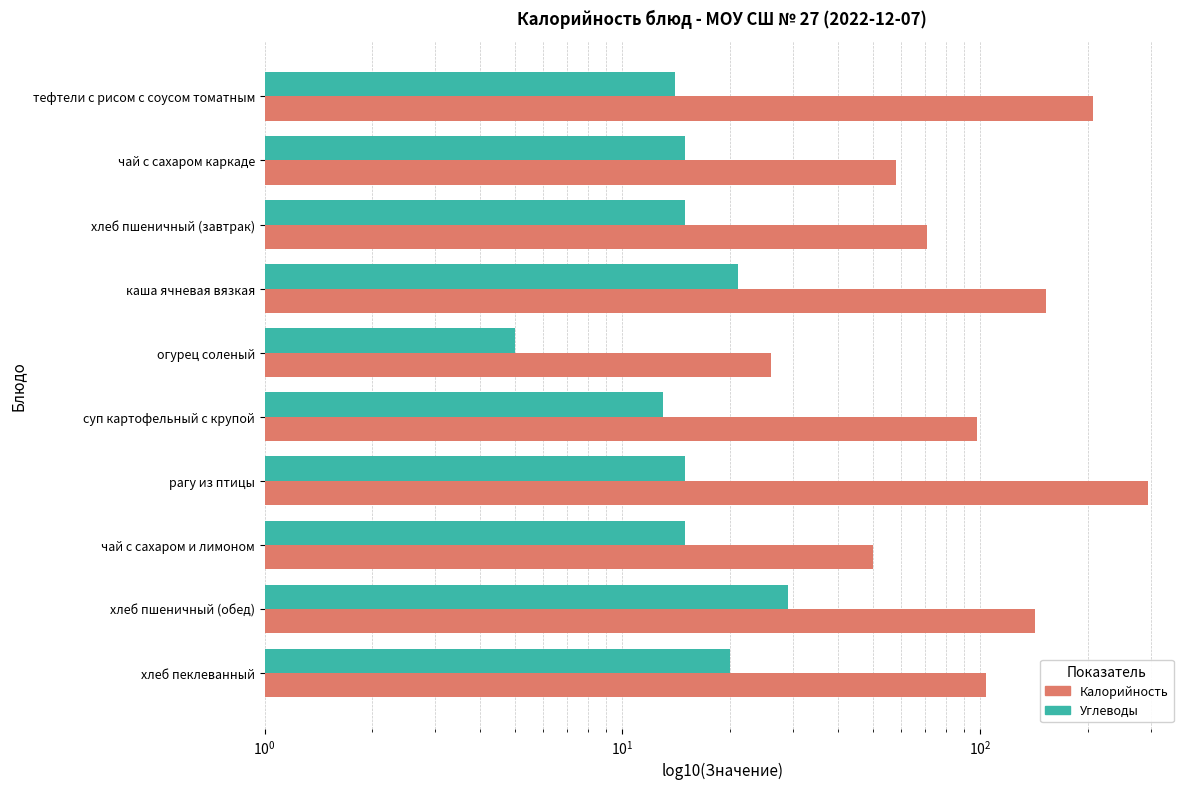

What is the difference between the second highest and minimum values in the Калорийность series?

180